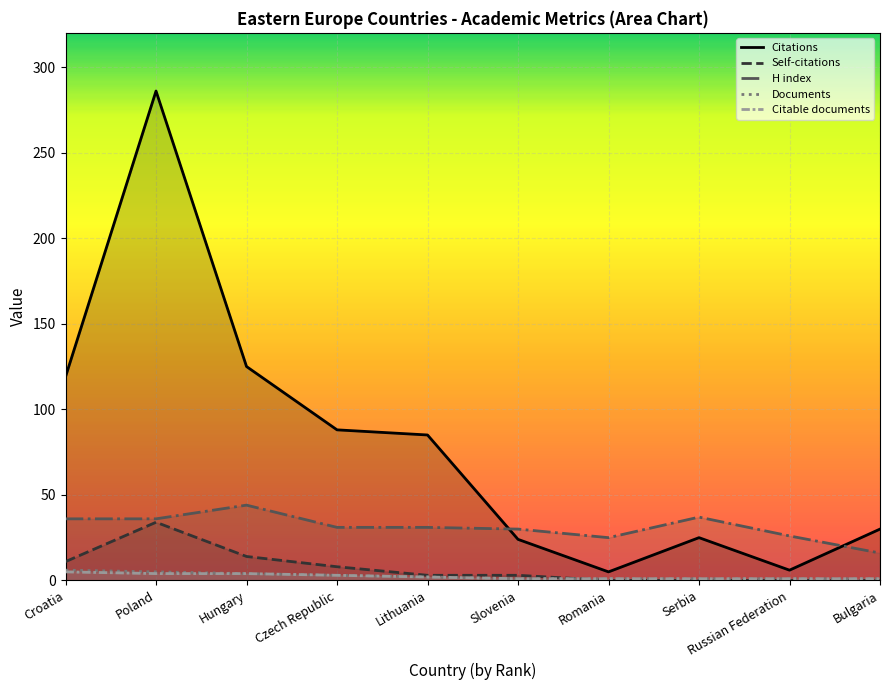

Reading left to right, transcribe all the data shown in this chart.

Citations: Croatia=119	Poland=286	Hungary=125	Czech Republic=88	Lithuania=85	Slovenia=24	Romania=5	Serbia=25	Russian Federation=6	Bulgaria=30
Self-citations: Croatia=11	Poland=34	Hungary=14	Czech Republic=8	Lithuania=3	Slovenia=3	Romania=0	Serbia=0	Russian Federation=0	Bulgaria=0
H index: Croatia=36	Poland=36	Hungary=44	Czech Republic=31	Lithuania=31	Slovenia=30	Romania=25	Serbia=37	Russian Federation=26	Bulgaria=16
Documents: Croatia=6	Poland=5	Hungary=4	Czech Republic=3	Lithuania=2	Slovenia=1	Romania=1	Serbia=1	Russian Federation=1	Bulgaria=1
Citable documents: Croatia=5	Poland=4	Hungary=4	Czech Republic=3	Lithuania=2	Slovenia=1	Romania=1	Serbia=1	Russian Federation=1	Bulgaria=1